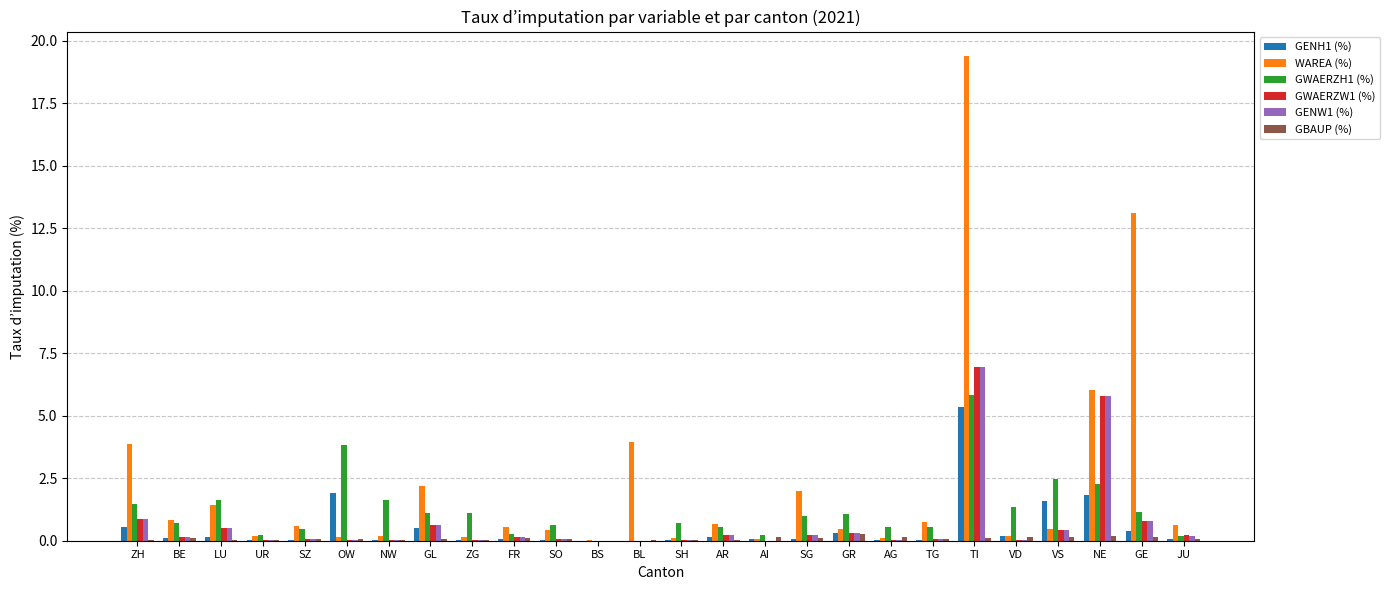

How many distinct data groups are displayed?

6